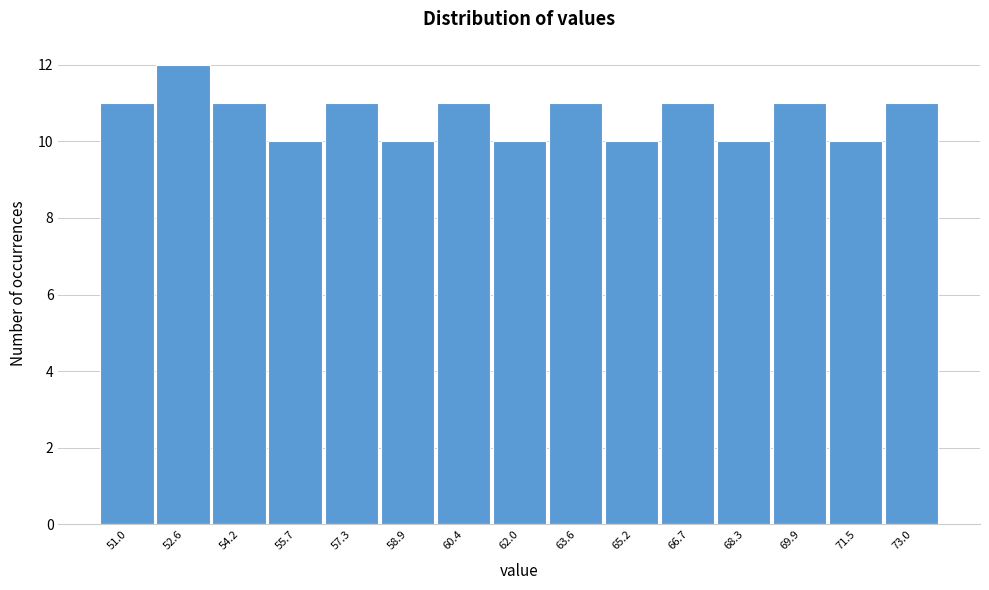

Reading left to right, extract all data points from this chart.

11	12	11	10	11	10	11	10	11	10	11	10	11	10	11